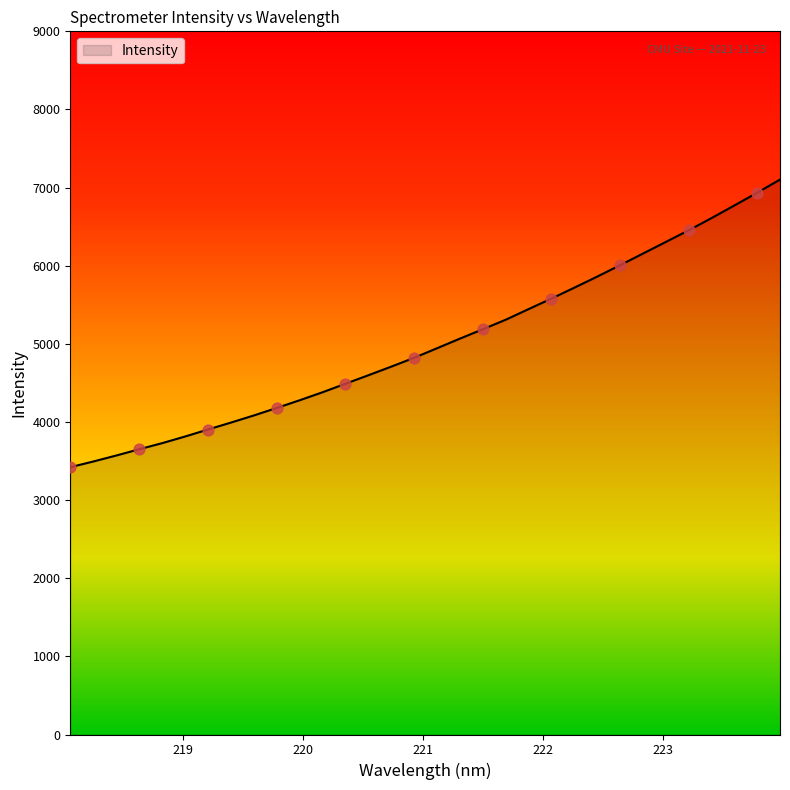

What is the smallest value displayed?

3421.4